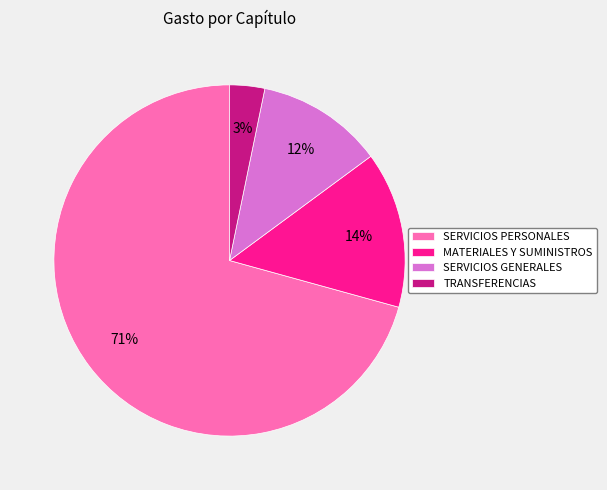

The SERVICIOS PERSONALES slice represents 71% of the pie. True or false?

True